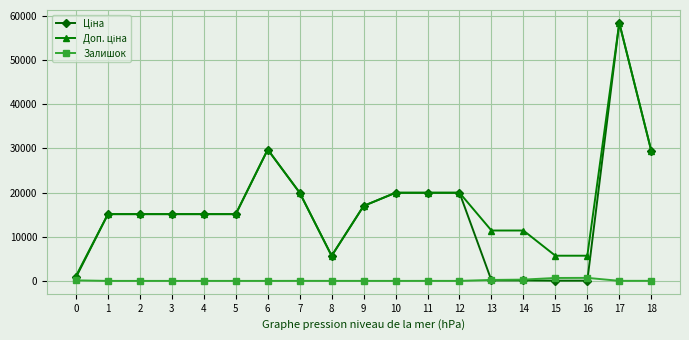

True or false: Залишок has more than 1 points higher than both neighbors.

True